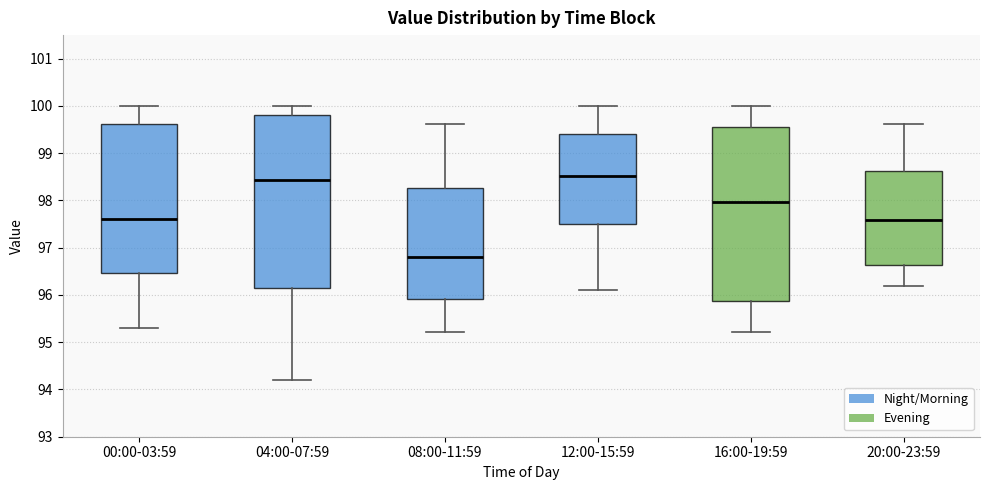

Reading left to right, read every box against the y-axis: the position of its median line, the range the box covers, and the ends of its whiskers. The values are not printed on the chart, so give them approximately, as read against the axis.

00:00-03:59: median 97.6, box 96.5 to 99.6, whiskers 95.3 to 100.0
04:00-07:59: median 98.4, box 96.2 to 99.8, whiskers 94.2 to 100.0
08:00-11:59: median 96.8, box 95.9 to 98.3, whiskers 95.2 to 99.6
12:00-15:59: median 98.5, box 97.5 to 99.4, whiskers 96.1 to 100.0
16:00-19:59: median 98.0, box 95.9 to 99.6, whiskers 95.2 to 100.0
20:00-23:59: median 97.6, box 96.6 to 98.6, whiskers 96.2 to 99.6